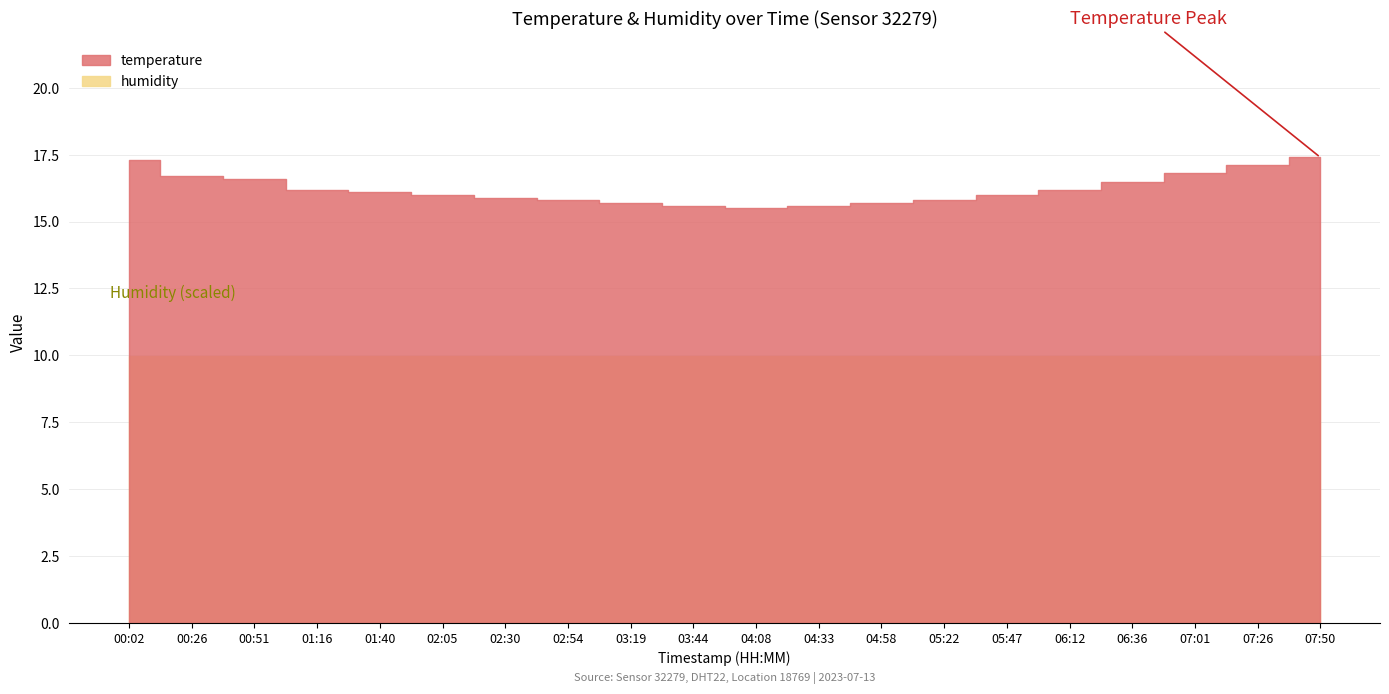

What are all the series names shown in the legend?

temperature, humidity